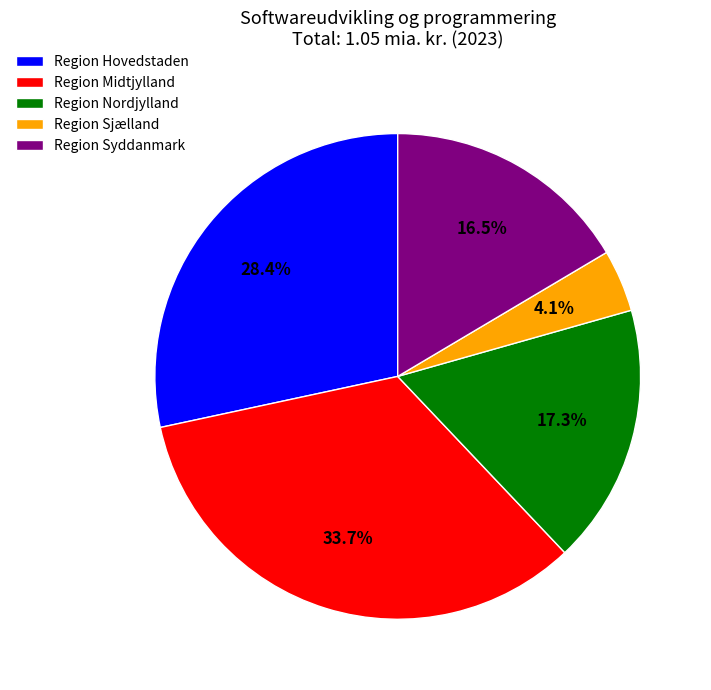

To the nearest percent, what is the difference between the largest and smallest slice percentages?

30%